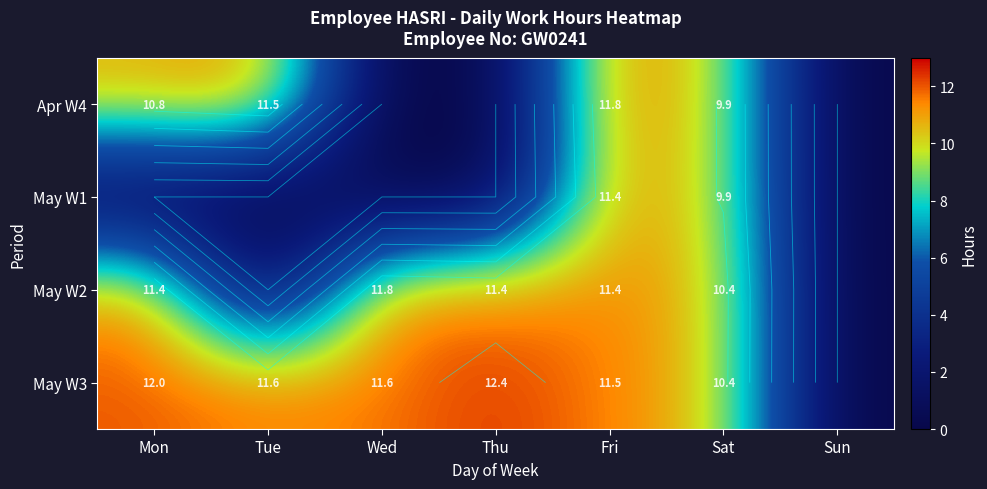

At Tue, list the series in order from largest to smallest.

May W3, Apr W4, May W1, May W2